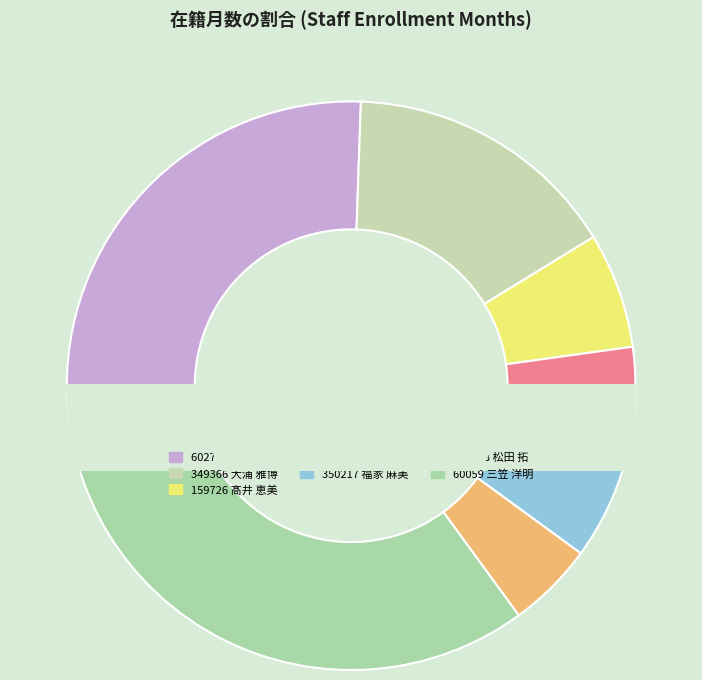

To the nearest percent, what percentage of the pie is 60059 三笠 洋明?

35%